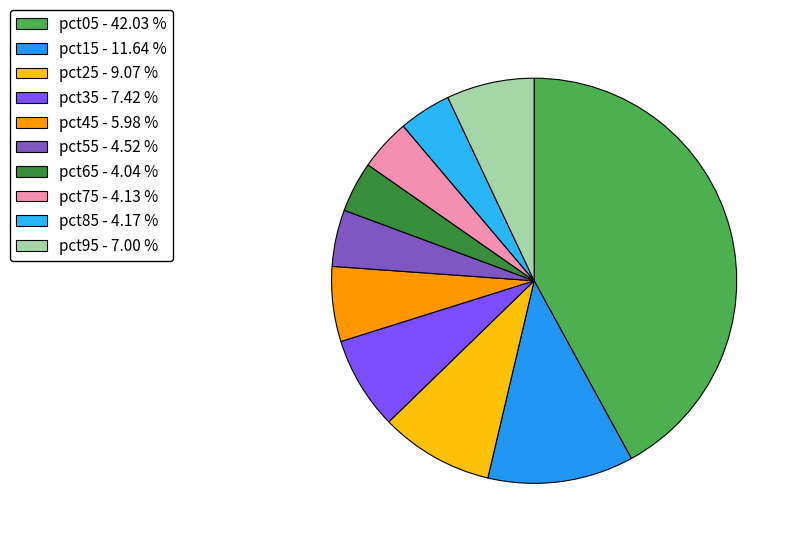

Does pct15 represent more than half of the total?

No